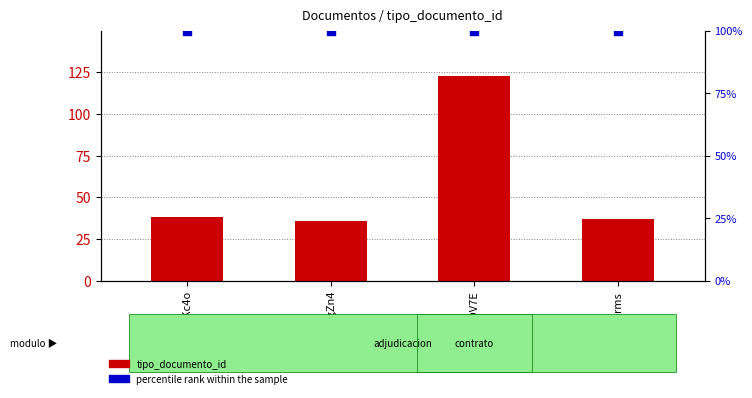

At which category is the sum across all series the highest?

abpu4lODV7E